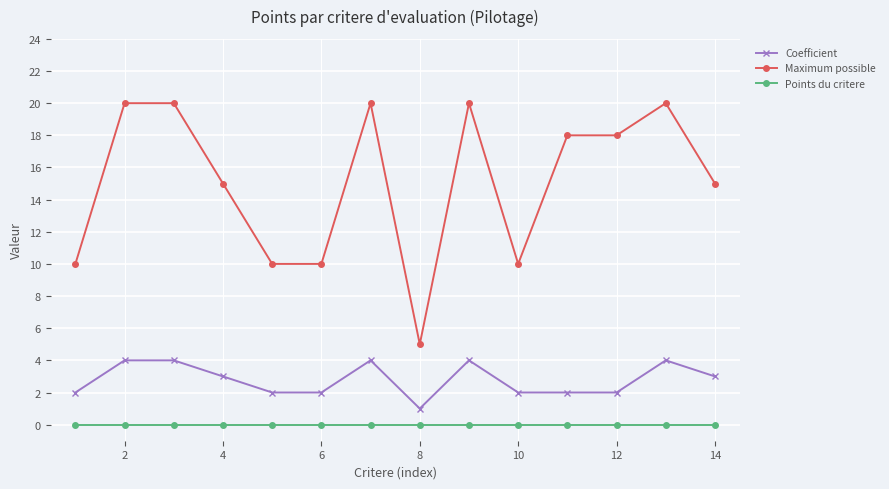

At how many categories does at least one series exceed 9?

13